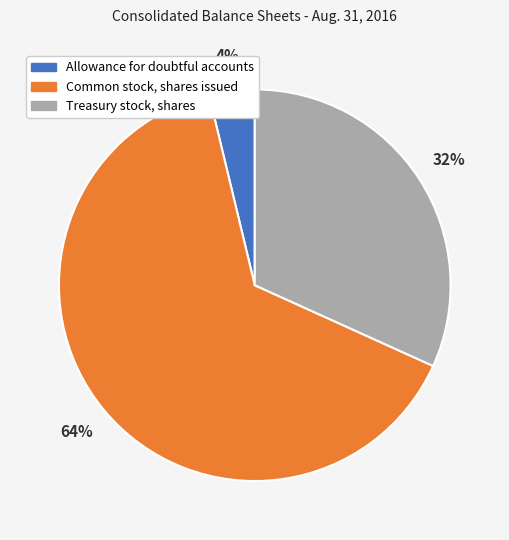

What is the largest slice in the pie chart?

Common stock, shares issued